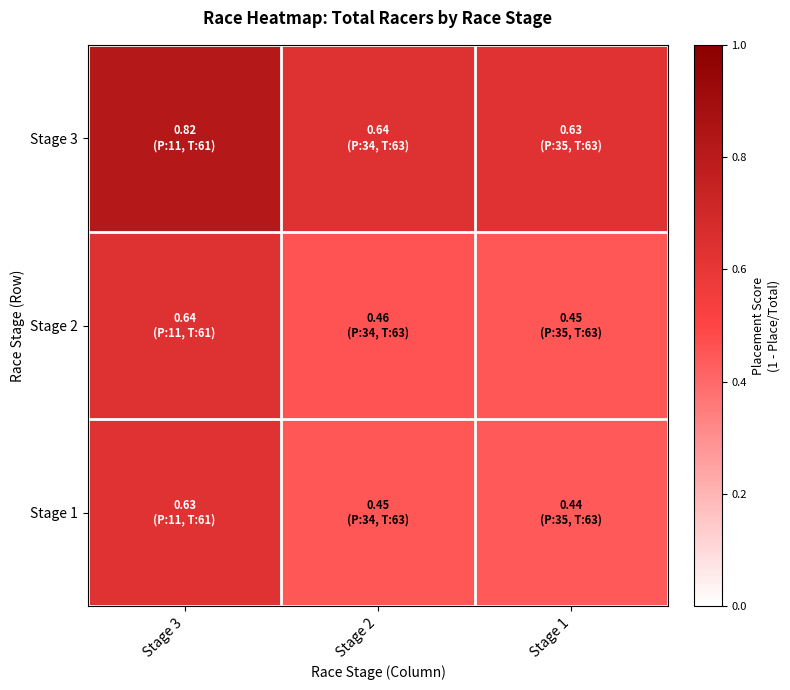

Reading left to right, what are all the values shown in this chart?

Stage 3: Stage 3=0.8	Stage 2=0.6	Stage 1=0.6
Stage 2: Stage 3=0.6	Stage 2=0.5	Stage 1=0.5
Stage 1: Stage 3=0.6	Stage 2=0.5	Stage 1=0.4